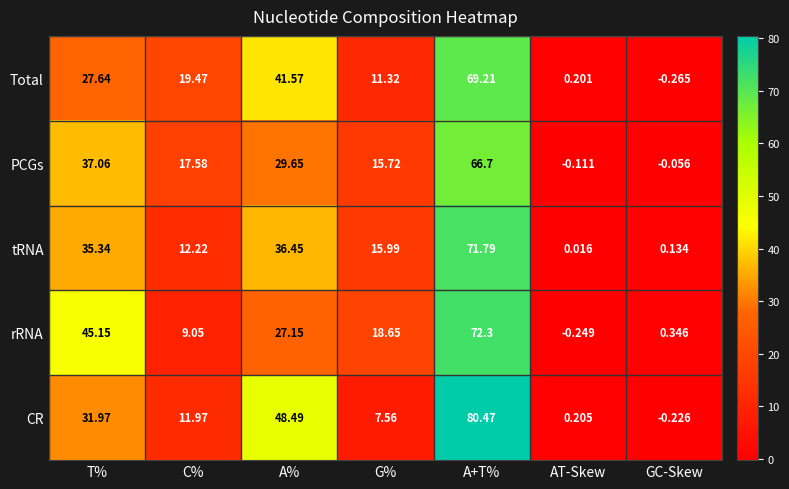

Where is Total nearest to the value 34?

T%